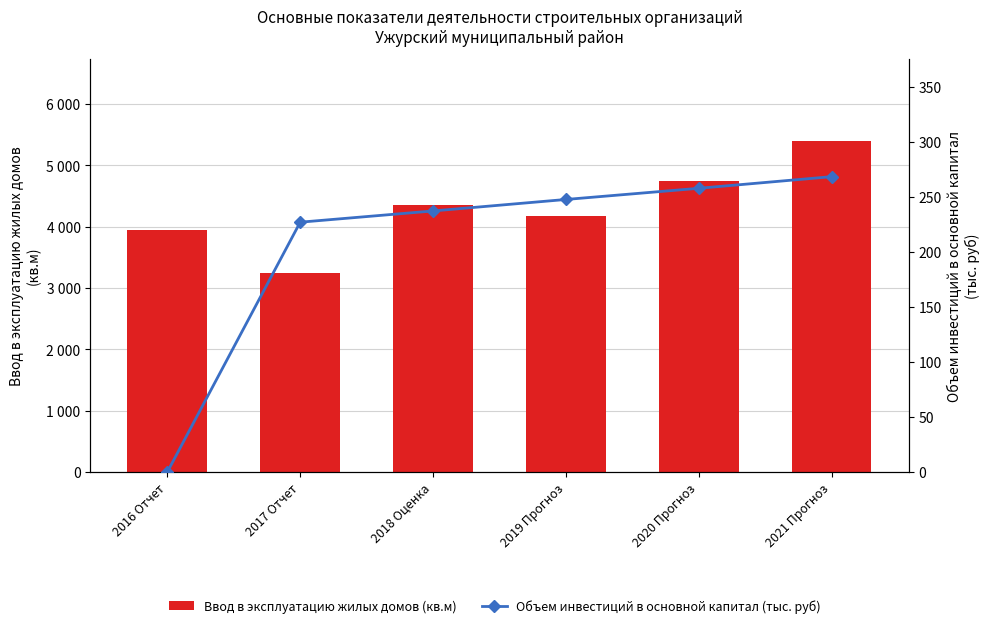

Rank the series by their average value, from highest to lowest.

Ввод в эксплуатацию жилых домов (кв.м), Объем инвестиций в основной капитал (тыс. руб)